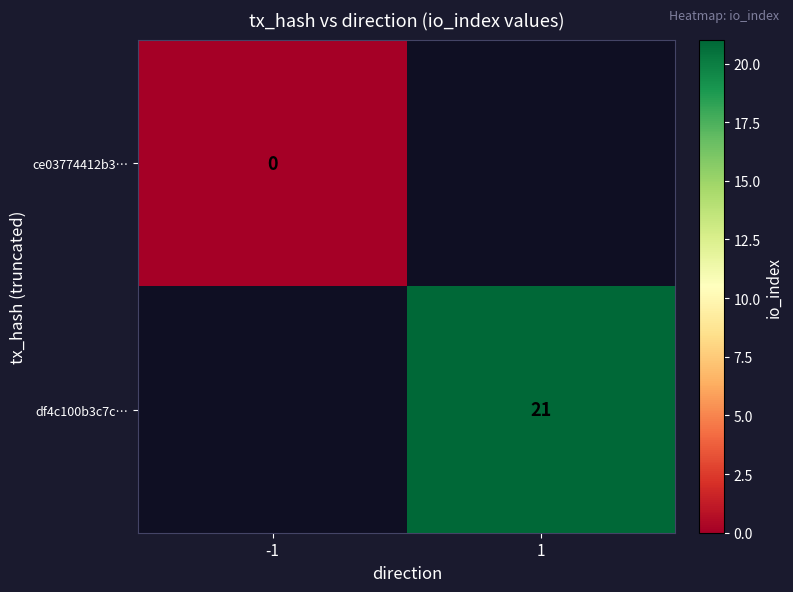

The value of df4c100b3c7c… at 1 is 21.0. True or false?

True